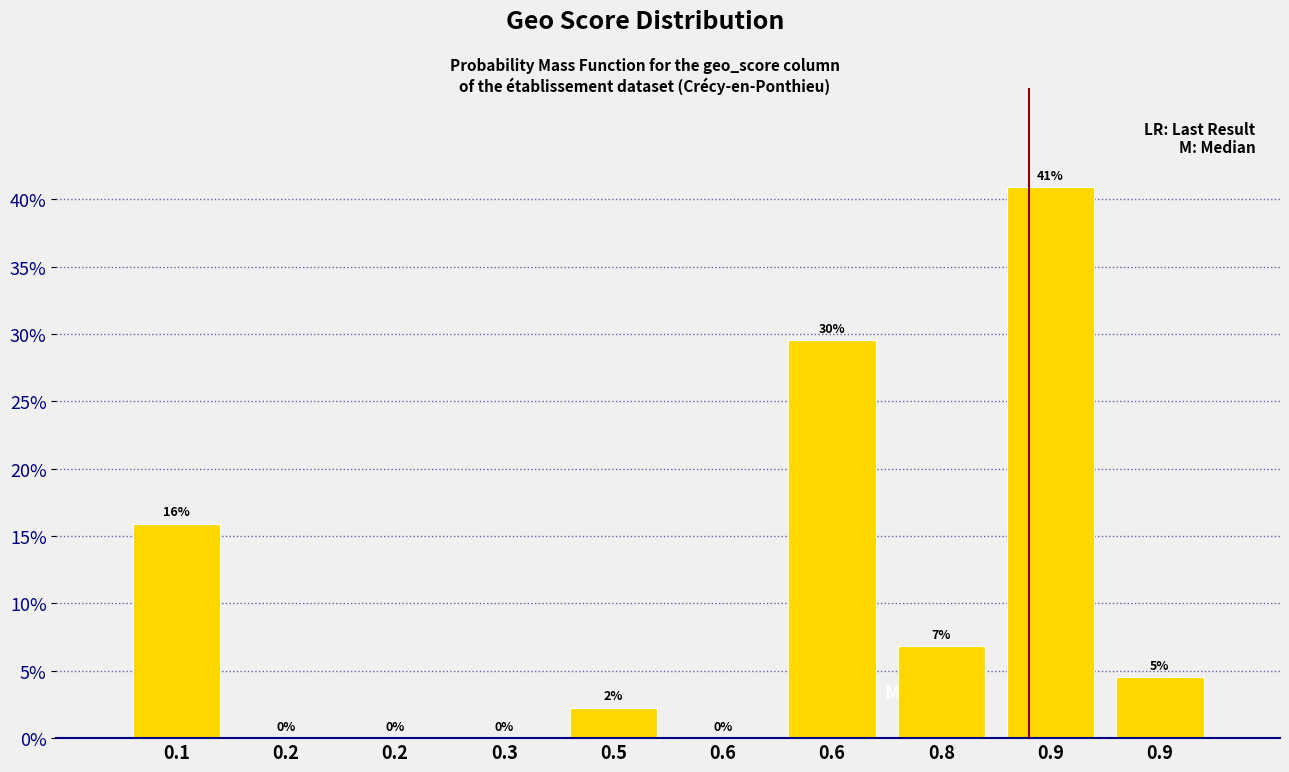

How many data points does each series have?

10